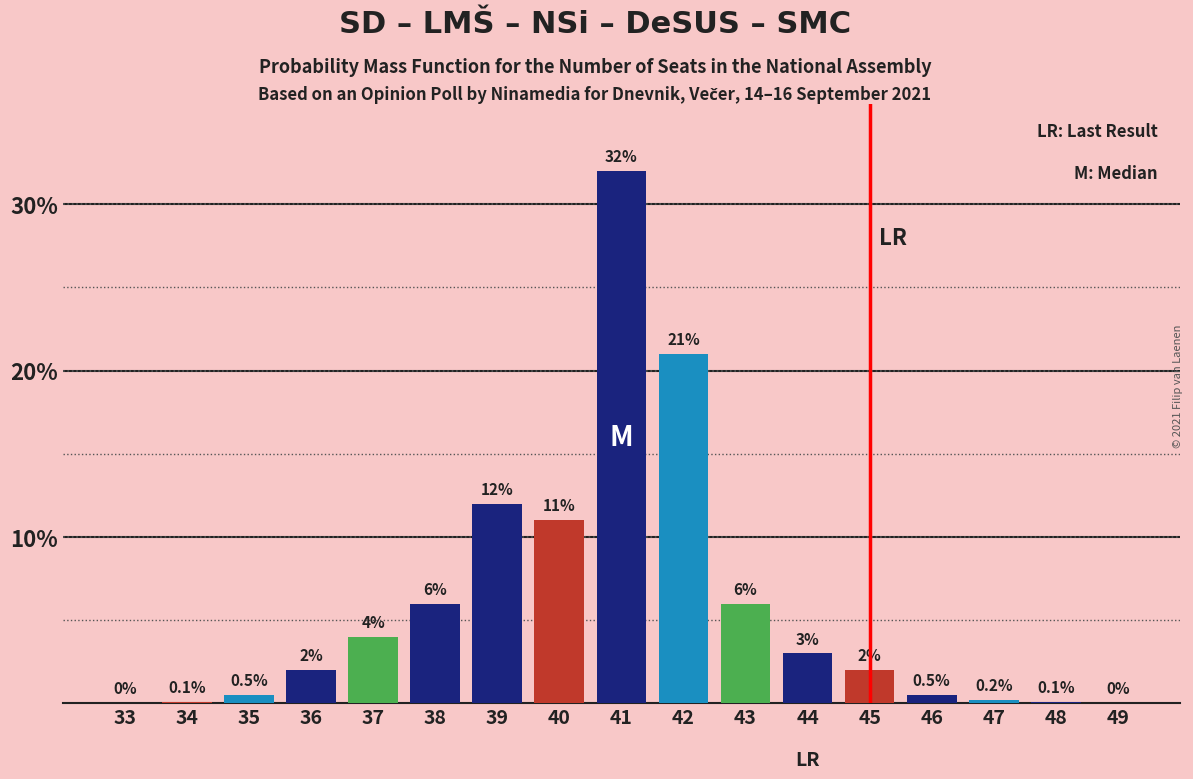

Reading right to left, list all the values displayed in this chart.

49=0.0	48=0.1	47=0.2	46=0.5	45=2.0	44=3.0	43=6.0	42=21.0	41=32.0	40=11.0	39=12.0	38=6.0	37=4.0	36=2.0	35=0.5	34=0.1	33=0.0